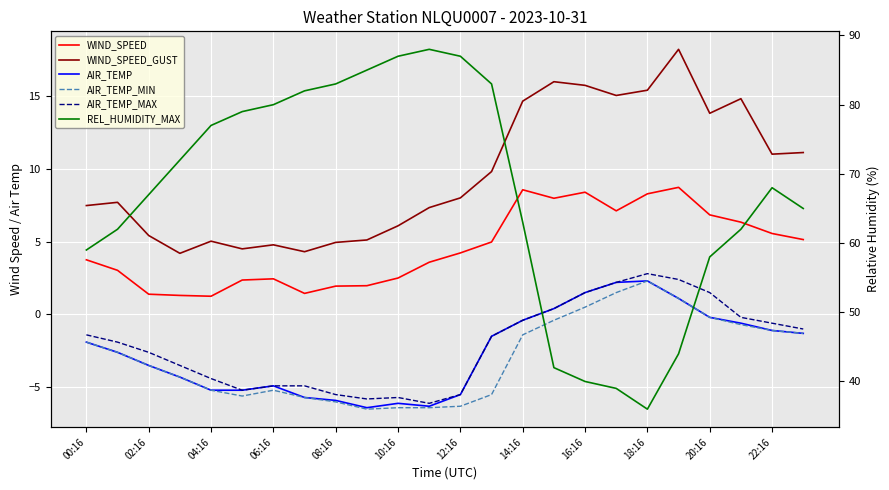

Reading right to left, extract all data points from this chart.

WIND_SPEED: 5.1	5.6	6.3	6.8	8.7	8.3	7.1	8.4	8.0	8.6	5.0	4.2	3.6	2.5	2.0	1.9	1.4	2.4	2.4	1.2	1.3	1.4	3.0	3.8
WIND_SPEED_GUST: 11.1	11.0	14.8	13.8	18.2	15.4	15.0	15.7	16.0	14.6	9.8	8.0	7.3	6.1	5.1	4.9	4.3	4.8	4.5	5.0	4.2	5.4	7.7	7.5
AIR_TEMP: -1.3	-1.1	-0.6	-0.2	1.1	2.3	2.2	1.5	0.4	-0.4	-1.5	-5.5	-6.3	-6.1	-6.4	-5.9	-5.7	-4.9	-5.2	-5.2	-4.3	-3.5	-2.6	-1.9
AIR_TEMP_MIN: -1.3	-1.1	-0.7	-0.2	1.1	2.3	1.5	0.5	-0.4	-1.4	-5.5	-6.3	-6.4	-6.4	-6.5	-6.0	-5.7	-5.2	-5.6	-5.2	-4.3	-3.5	-2.6	-1.9
AIR_TEMP_MAX: -1.0	-0.6	-0.2	1.5	2.4	2.8	2.2	1.5	0.4	-0.4	-1.5	-5.5	-6.1	-5.7	-5.8	-5.5	-4.9	-4.9	-5.2	-4.4	-3.5	-2.6	-1.9	-1.4
REL_HUMIDITY_MAX: 65.0	68.0	62.0	58.0	44.0	36.0	39.0	40.0	42.0	63.0	83.0	87.0	88.0	87.0	85.0	83.0	82.0	80.0	79.0	77.0	72.0	67.0	62.0	59.0